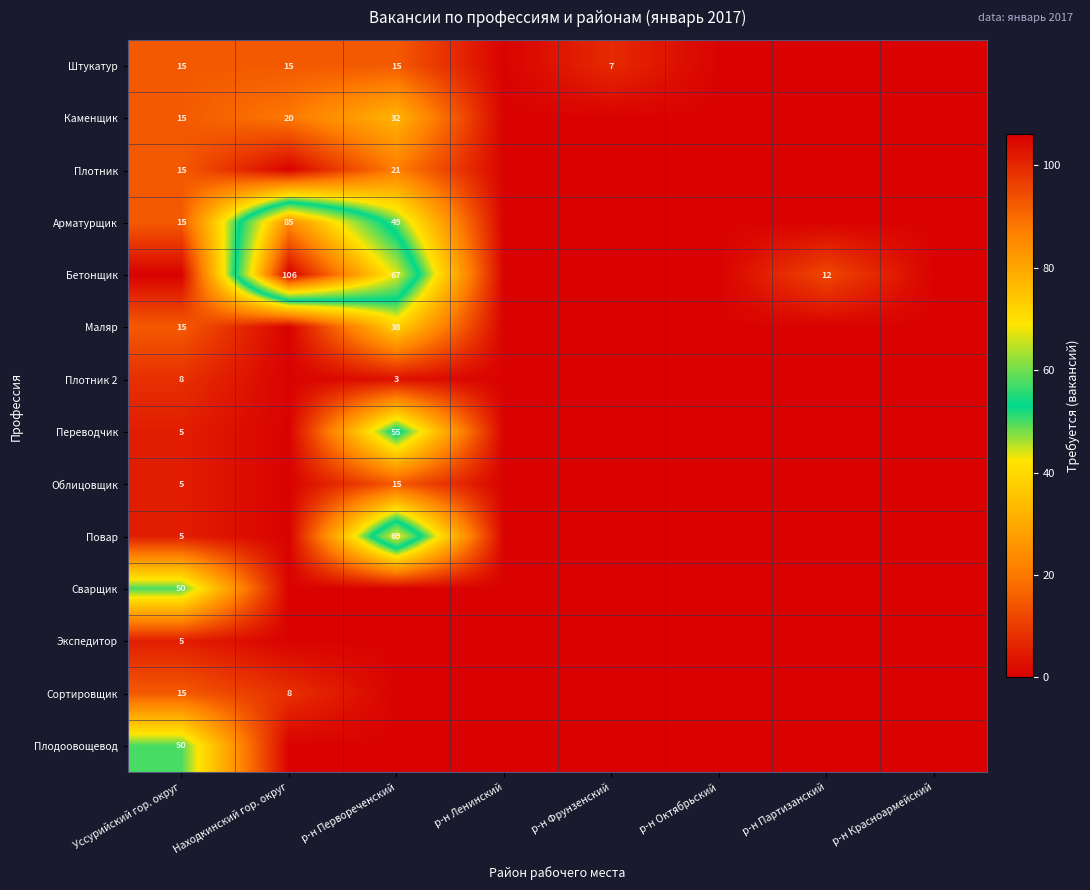

The Плотник series shows 34.1 at р-н Первореченский. True or false?

False